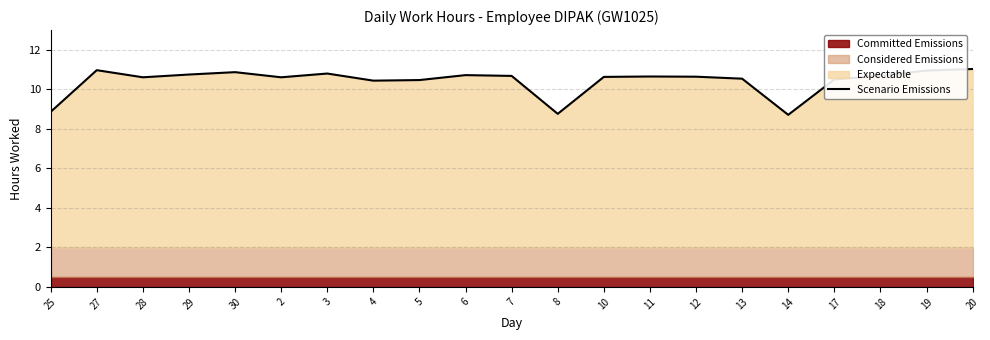

How many values exceed 10?

18